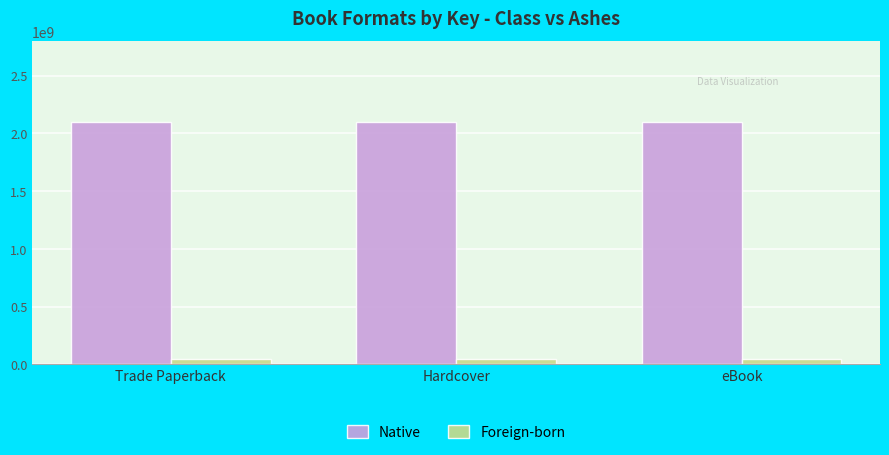

The value of Native at Trade Paperback is 2099323664. True or false?

True